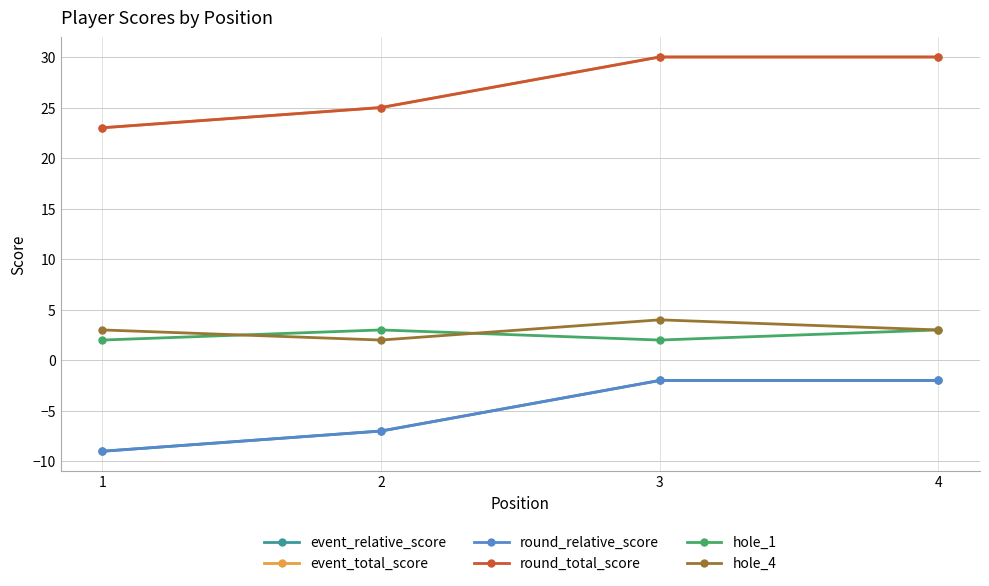

Does the chart have visible grid lines?

Yes